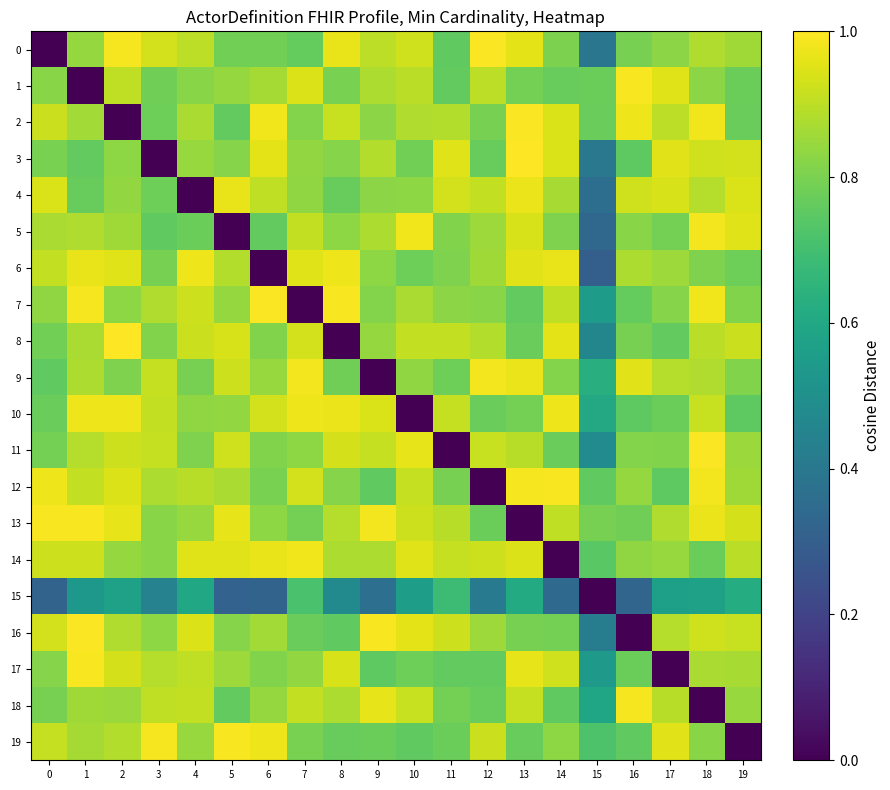

Count the number of categories in the chart.

20